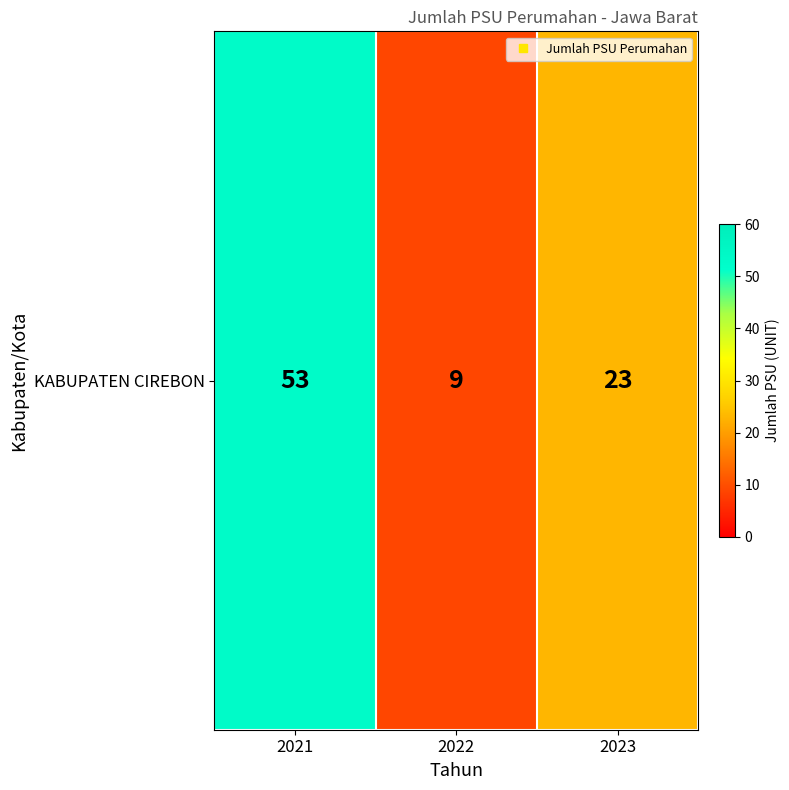

Between 2021 and 2022, which is larger?

2021